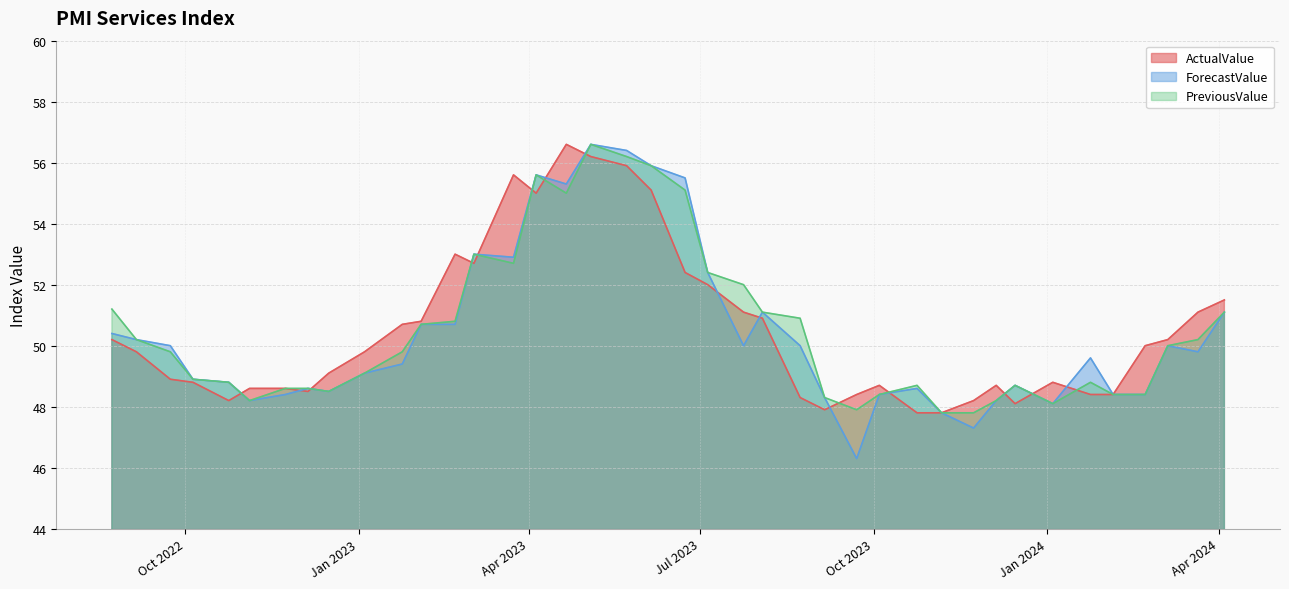

At which category is the sum across all series the highest?

2023.05.04